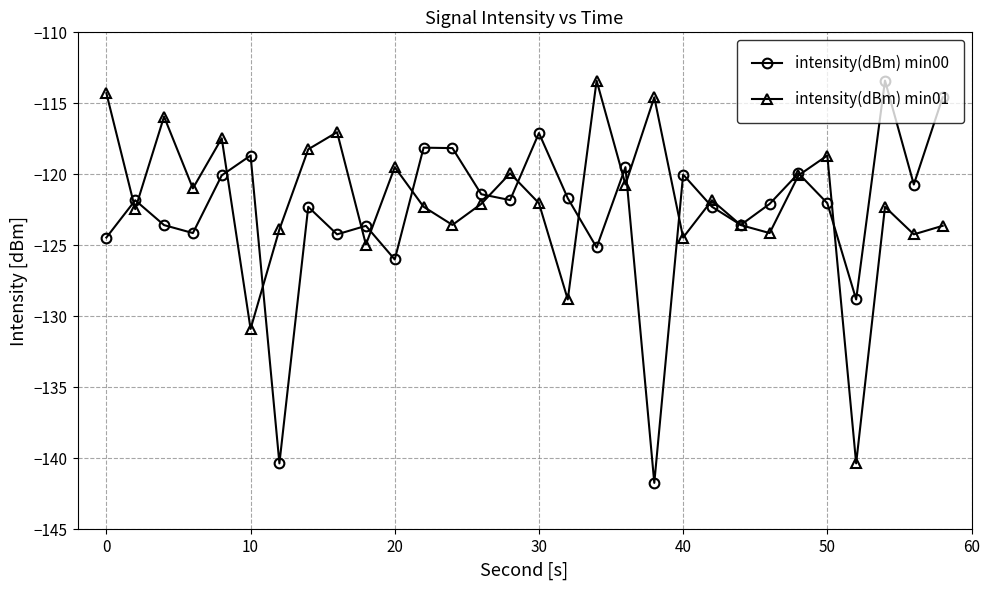

What is the value of the intensity(dBm) min01 point at the 2nd from the left?

-122.4